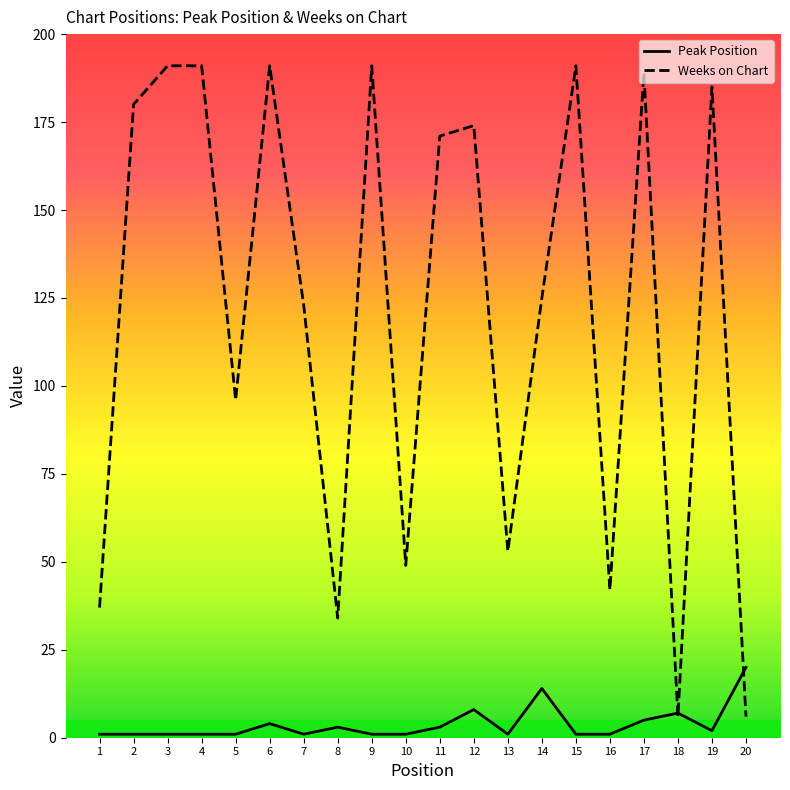

What is the total value across all series at 13?

54